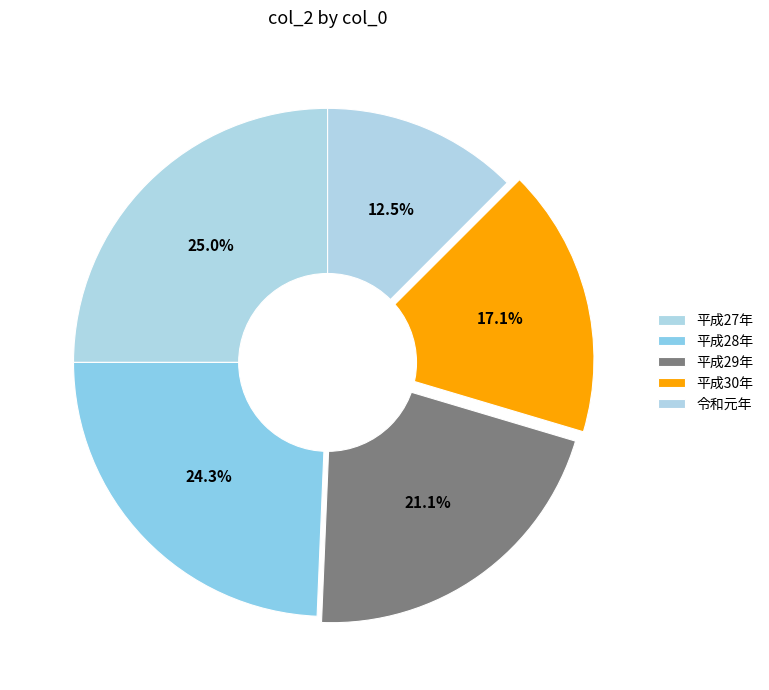

To the nearest percent, what percentage of the pie is 平成27年?

25%